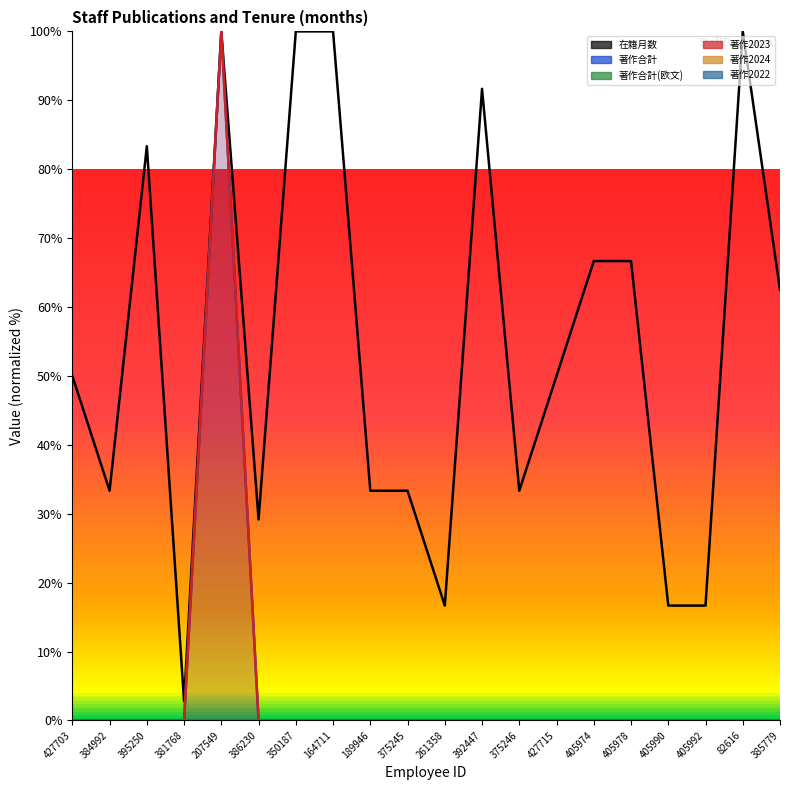

The 在籍月数 series shows 100.0 at 207549. True or false?

True